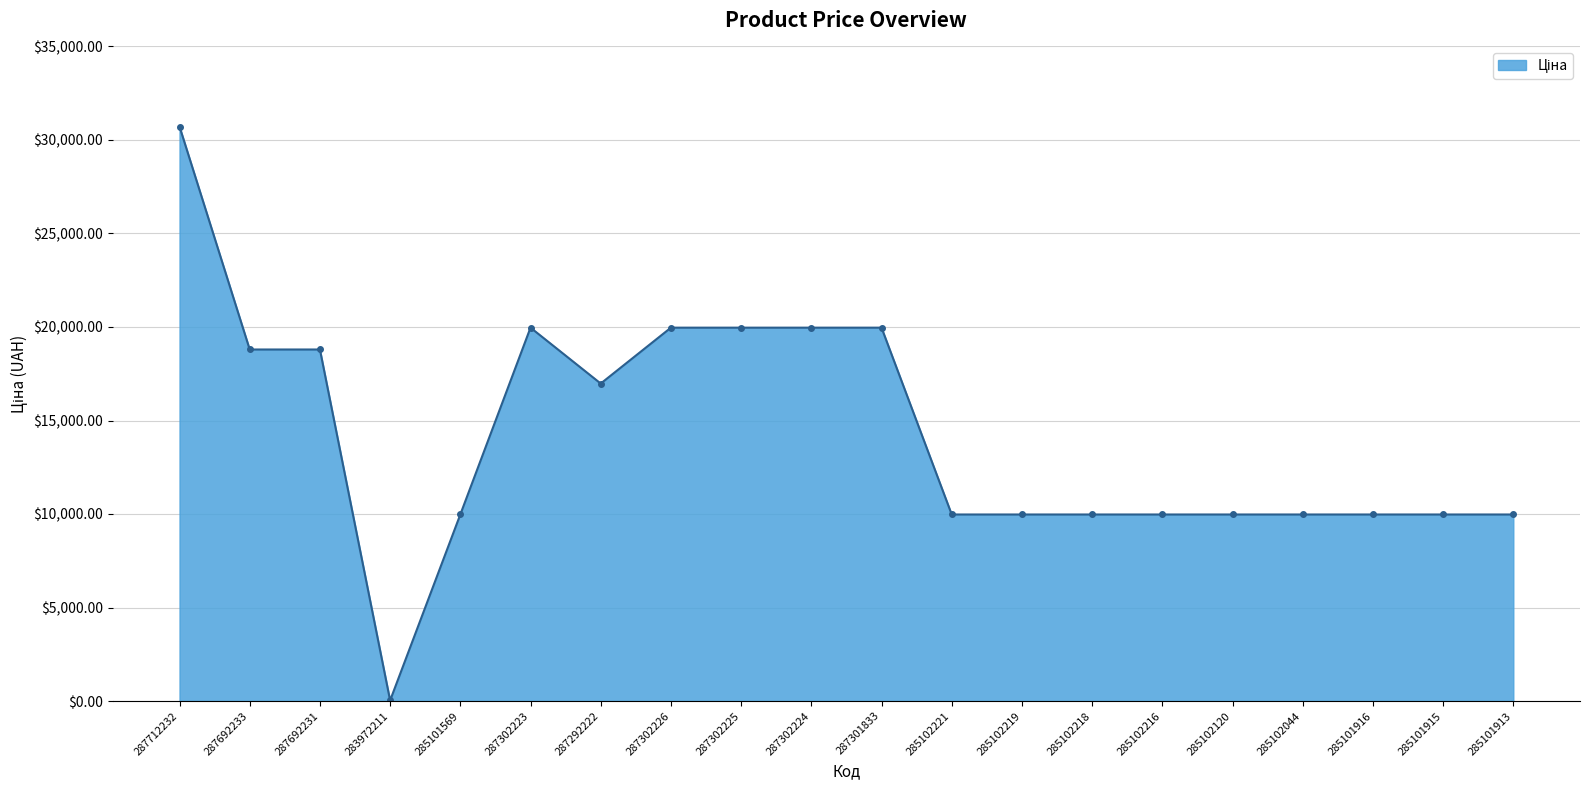

At which label is the value closest to 15374?

287292222